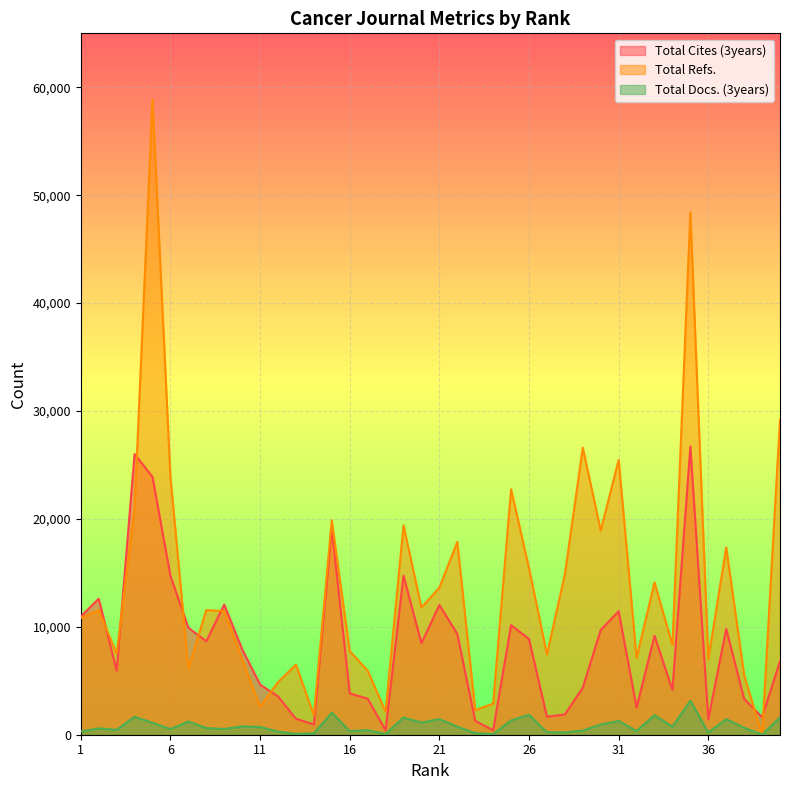

After their last crossing, which series has the higher values: Total Cites (3years) or Total Refs.?

Total Refs.